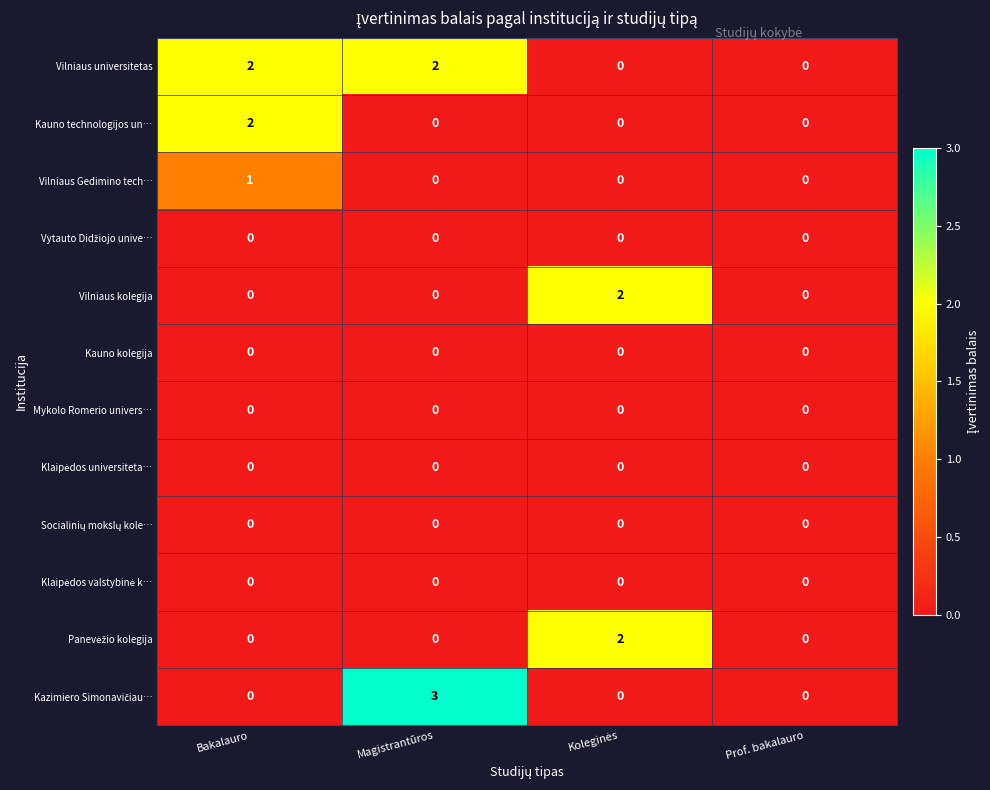

What is the spread (max minus min) of values at Magistrantūros?

3